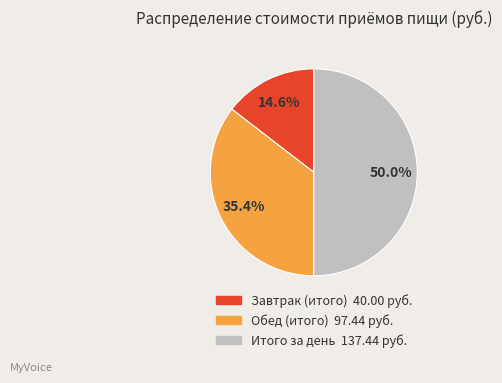

Does Обед (итого) represent more than half of the total?

No